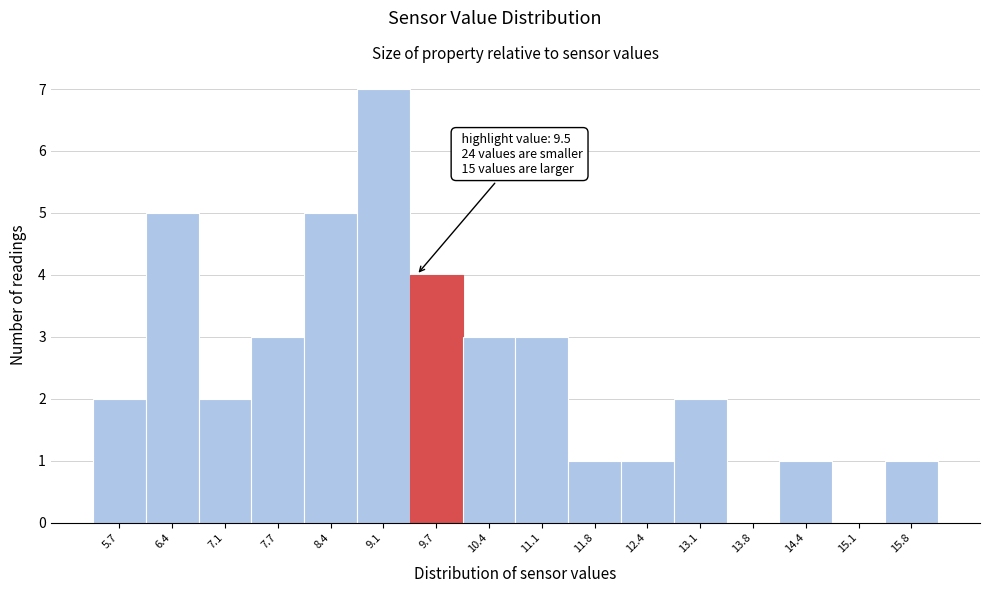

Over which range of the x-axis is the bar tallest?

8.7 to 9.4